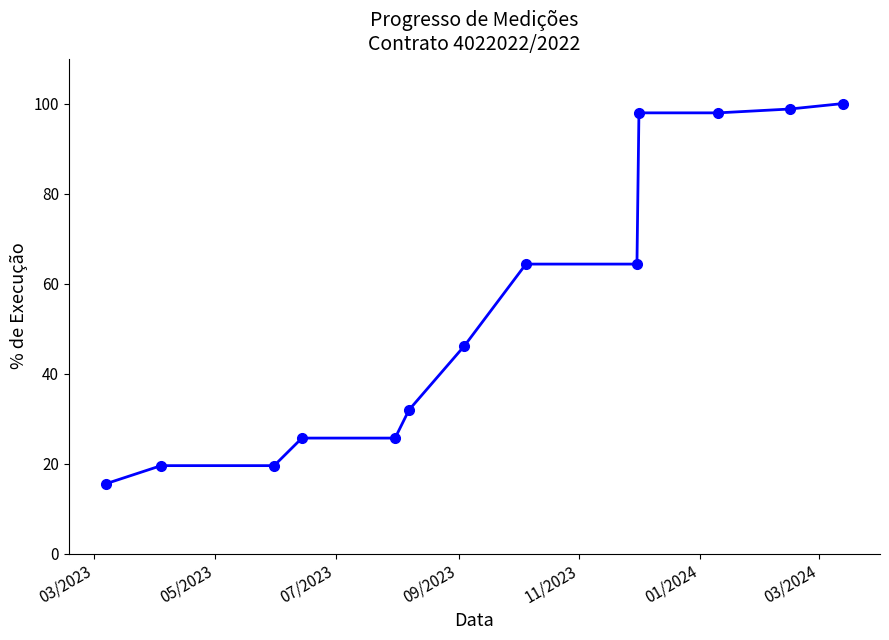

What is the difference between the second highest and second lowest values?

79.2